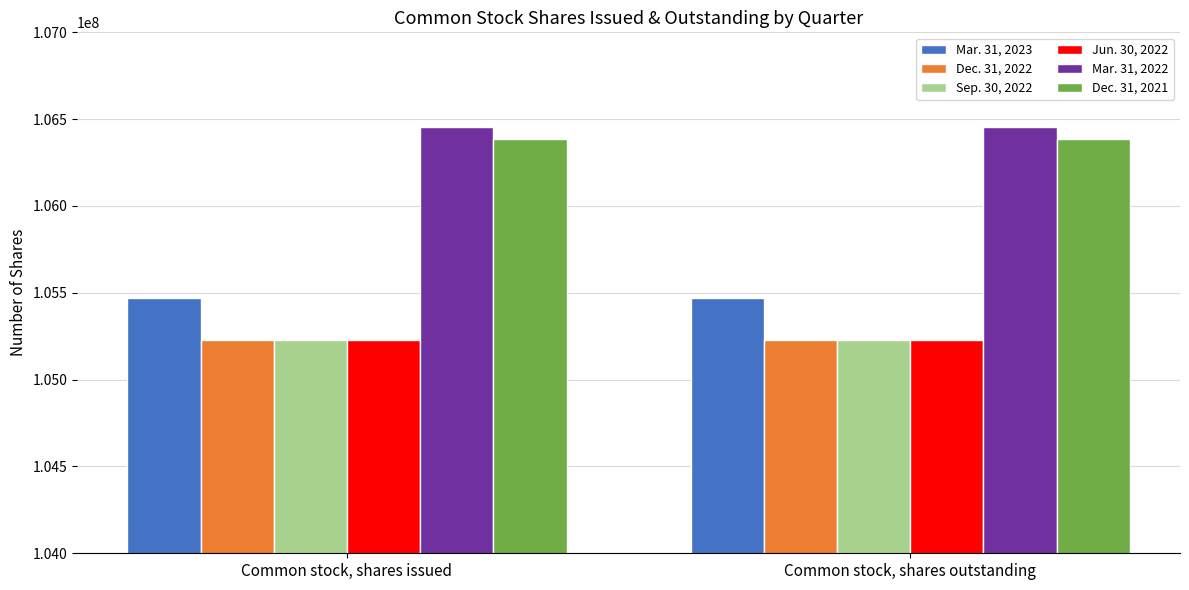

Are the bars horizontal?

No